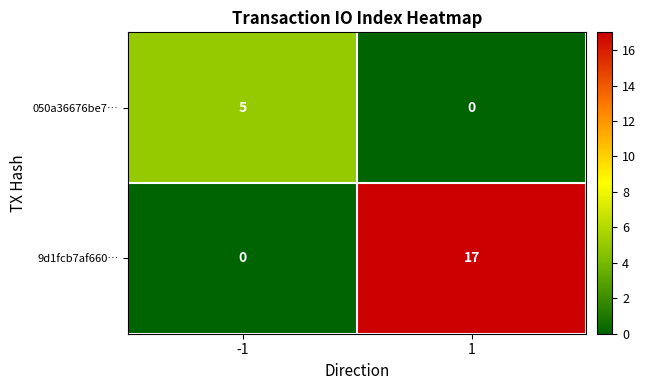

True or false: 050a36676be7… has a value of 0 at 1.

True